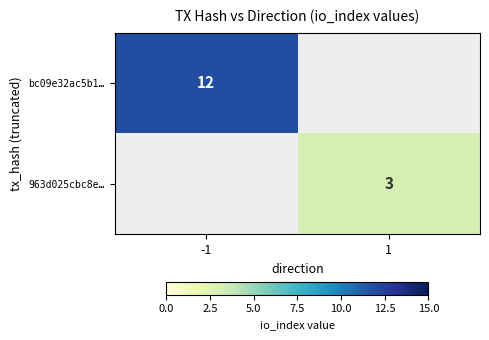

The value of bc09e32ac5b1… at -1 is 7. True or false?

False